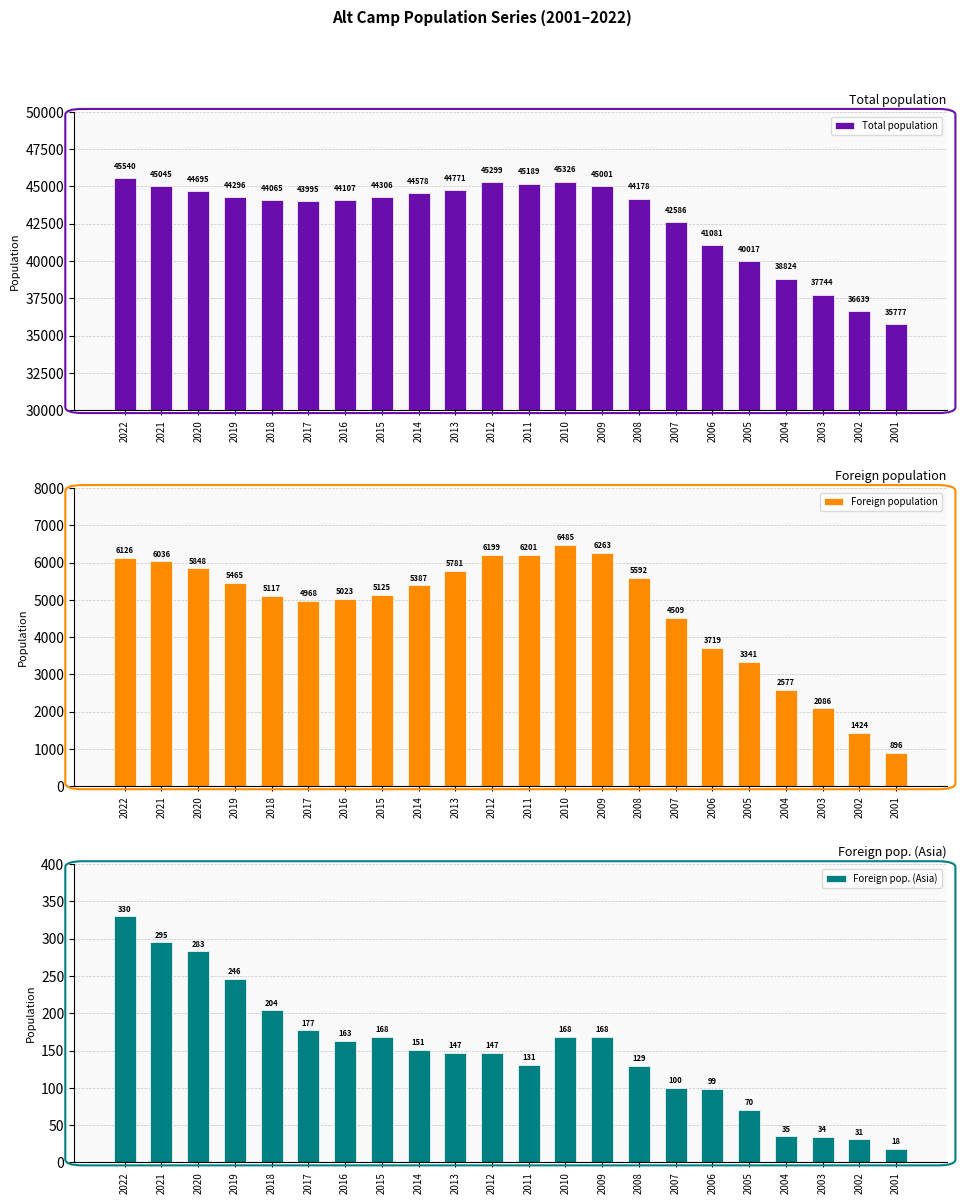

At which label does Foreign pop. (Asia) first exceed 151?

2022